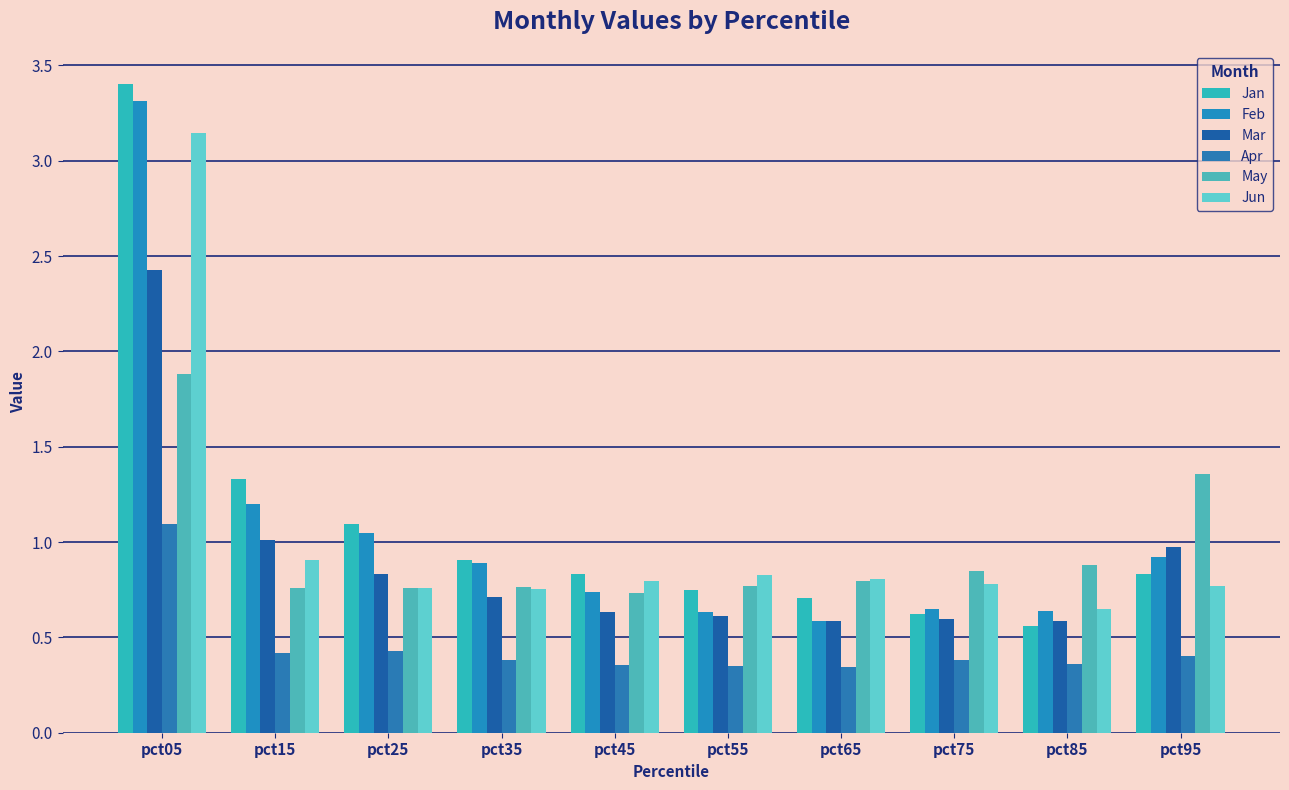

What is the difference between the highest and lowest values at pct95?

1.0